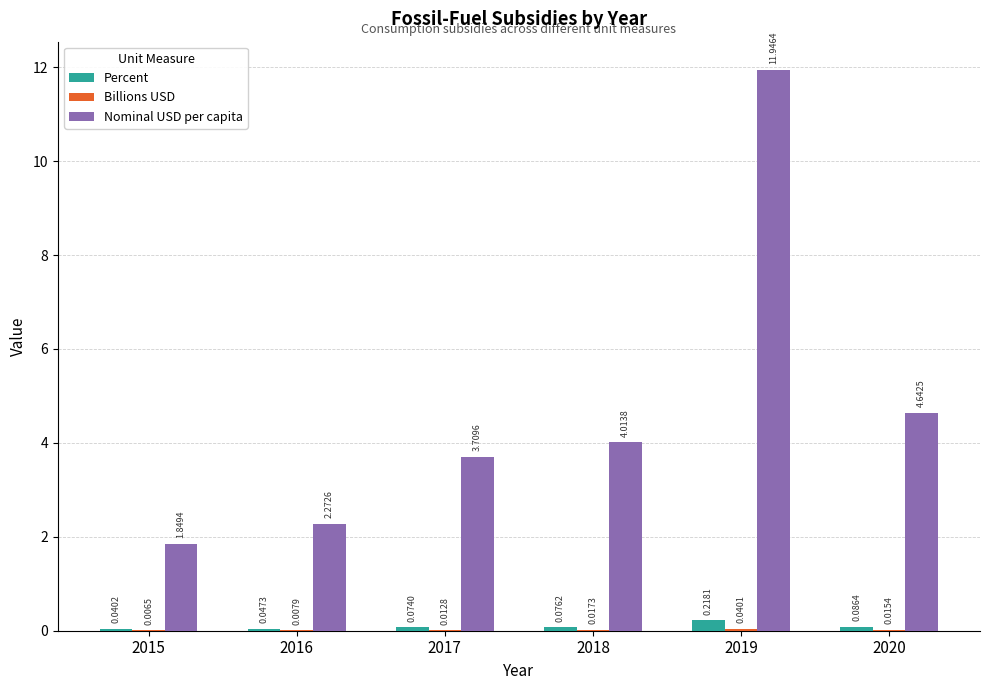

Between 2016 and 2017, which series saw the biggest shift?

Nominal USD per capita